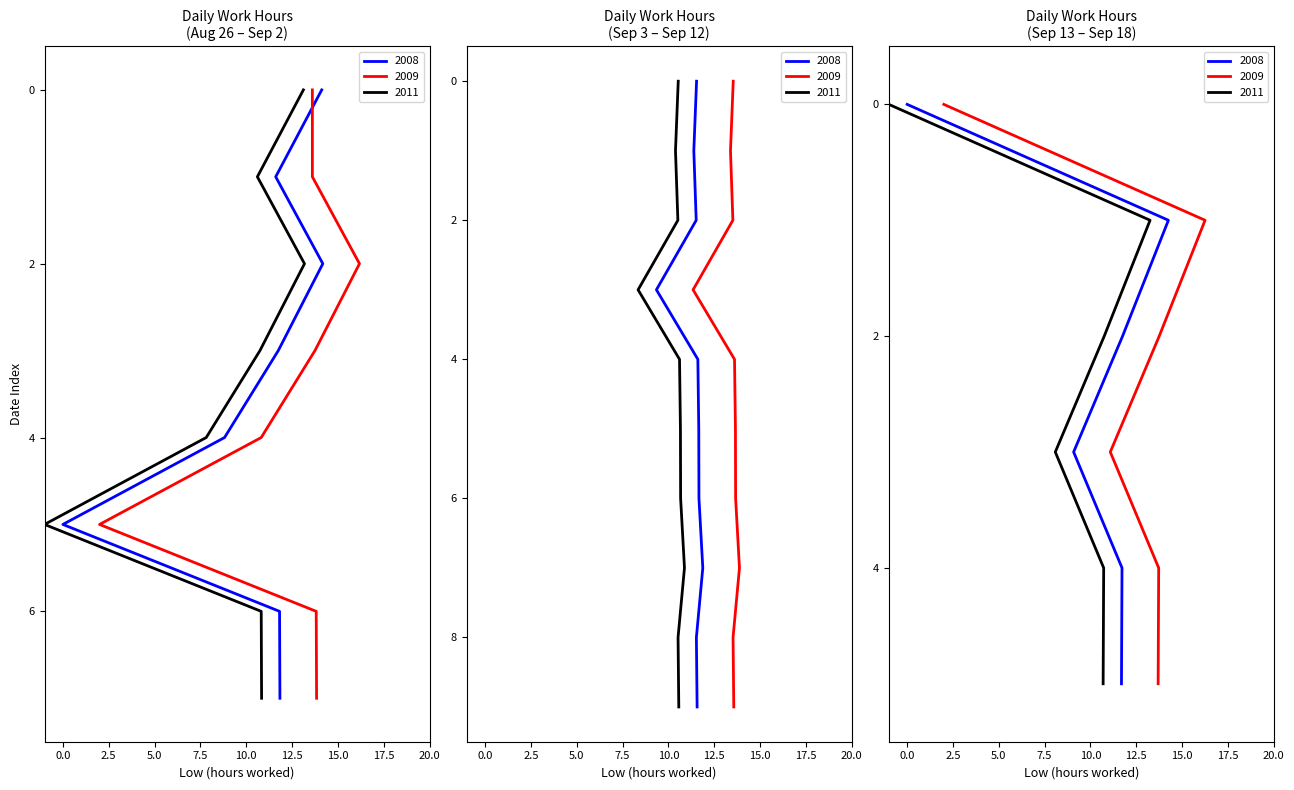

What is the sum of the Week 2 values at 30 and 28?

23.1